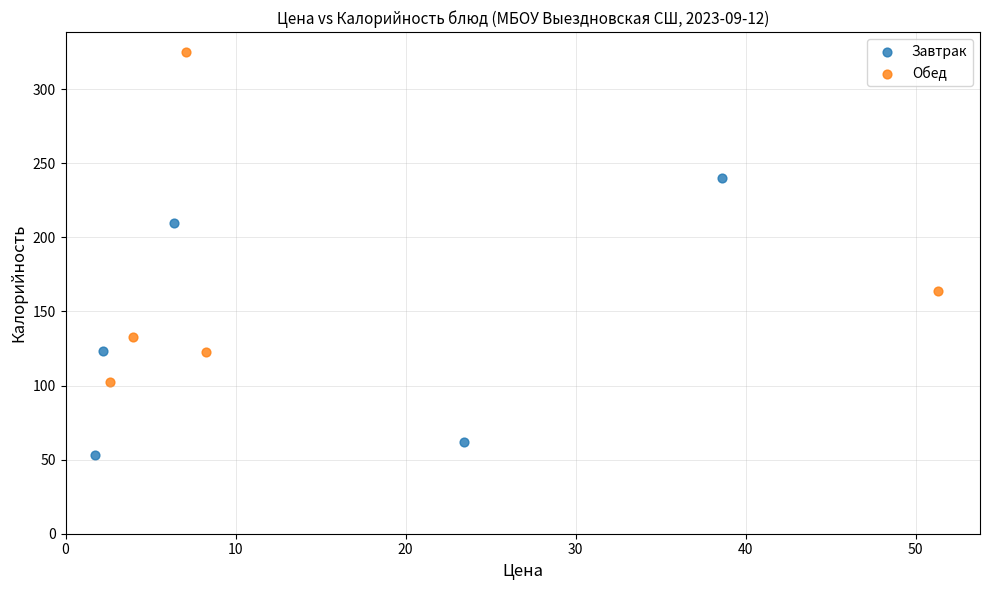

Which series has the widest spread of Y values?

Обед